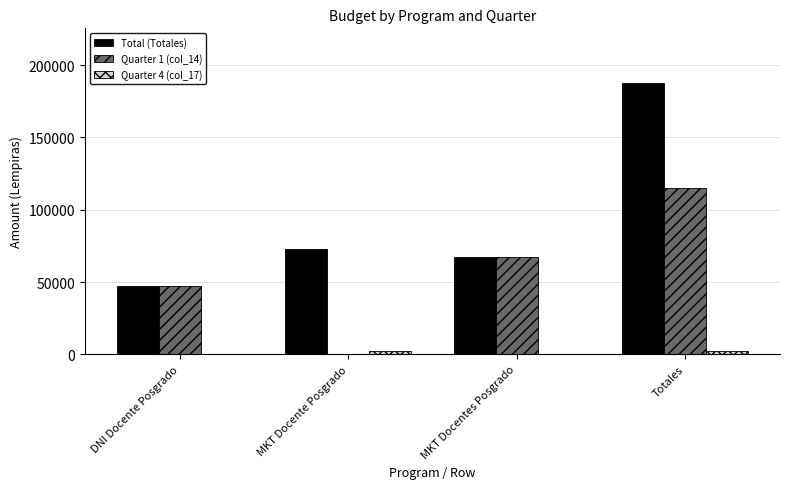

Reading right to left, extract all data points from this chart.

Total (Totales): Totales=187807	MKT Docentes Posgrado=67500	MKT Docente Posgrado=73071	DNI Docente Posgrado=47236
Quarter 1 (col_14): Totales=114736	MKT Docentes Posgrado=67500	MKT Docente Posgrado=0	DNI Docente Posgrado=47236
Quarter 4 (col_17): Totales=2571	MKT Docentes Posgrado=0	MKT Docente Posgrado=2571	DNI Docente Posgrado=0